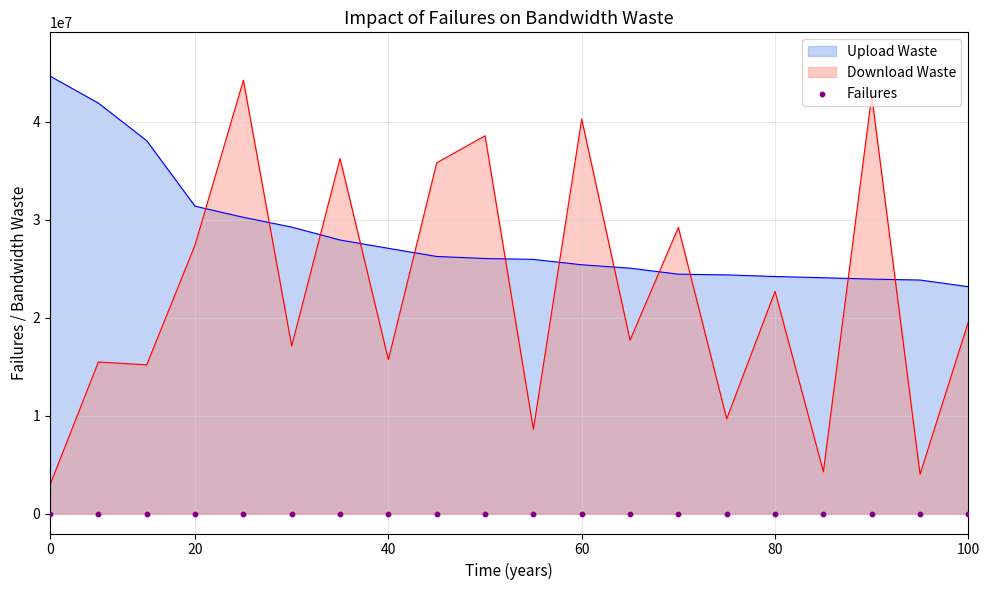

Which series has the largest total across all categories?

Upload Waste